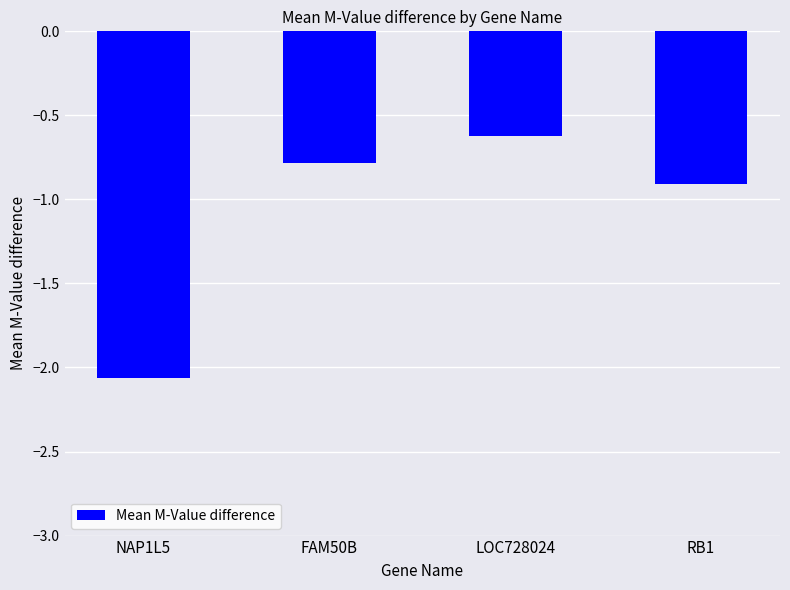

Does the chart contain any negative values?

Yes